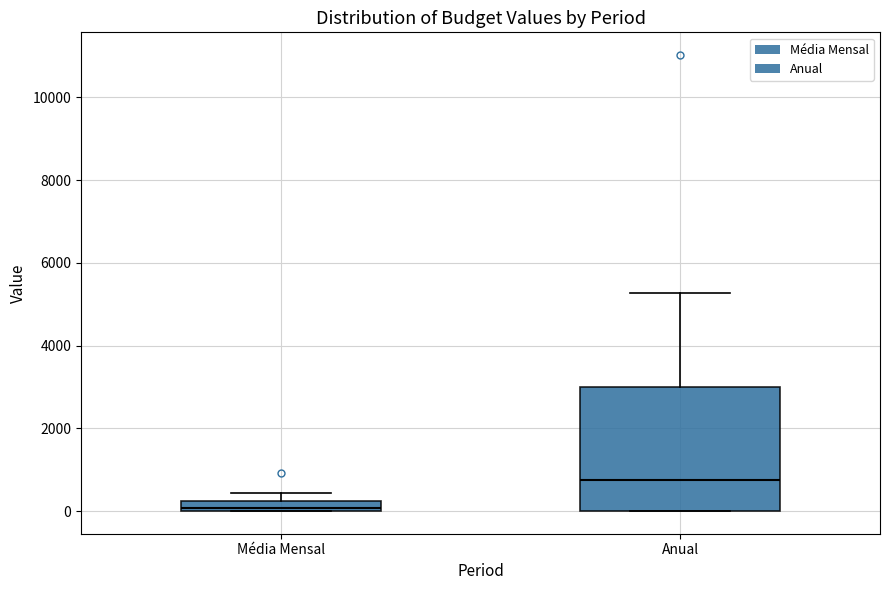

Comparing the boxes themselves (not the whiskers), which one is the tallest?

Anual